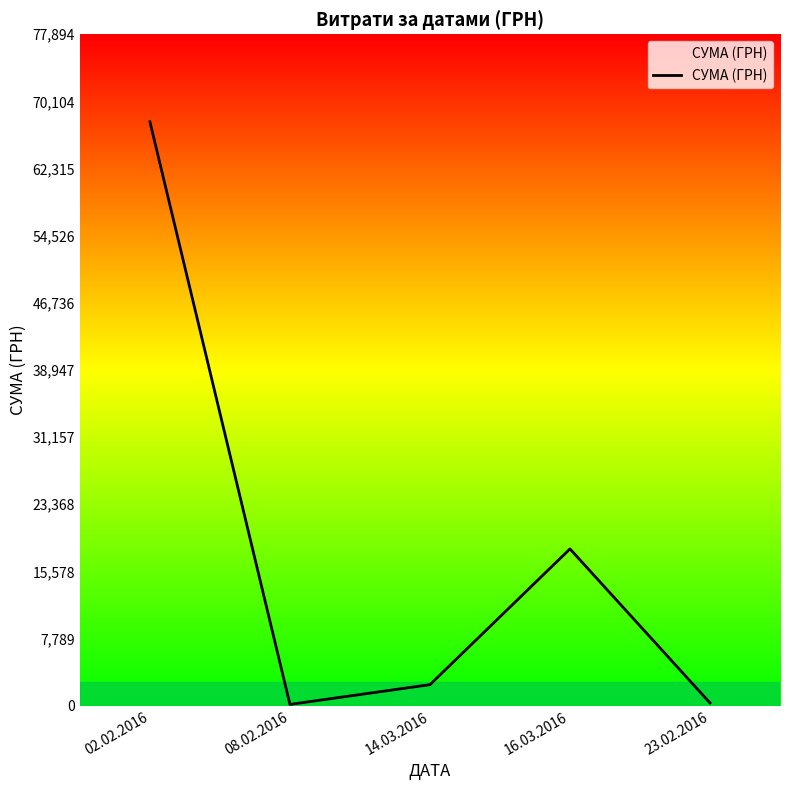

Is this an area chart (filled region under the line)?

No